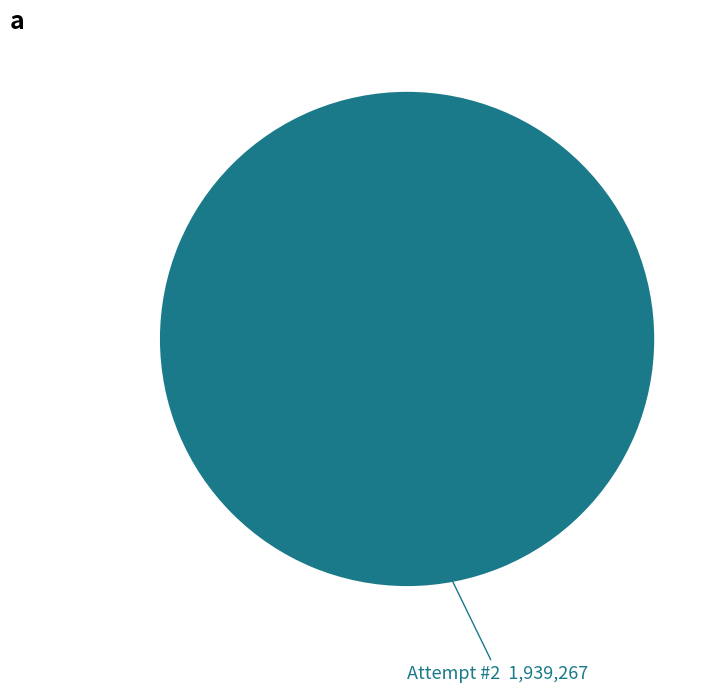

What is the majority slice?

Attempt #2